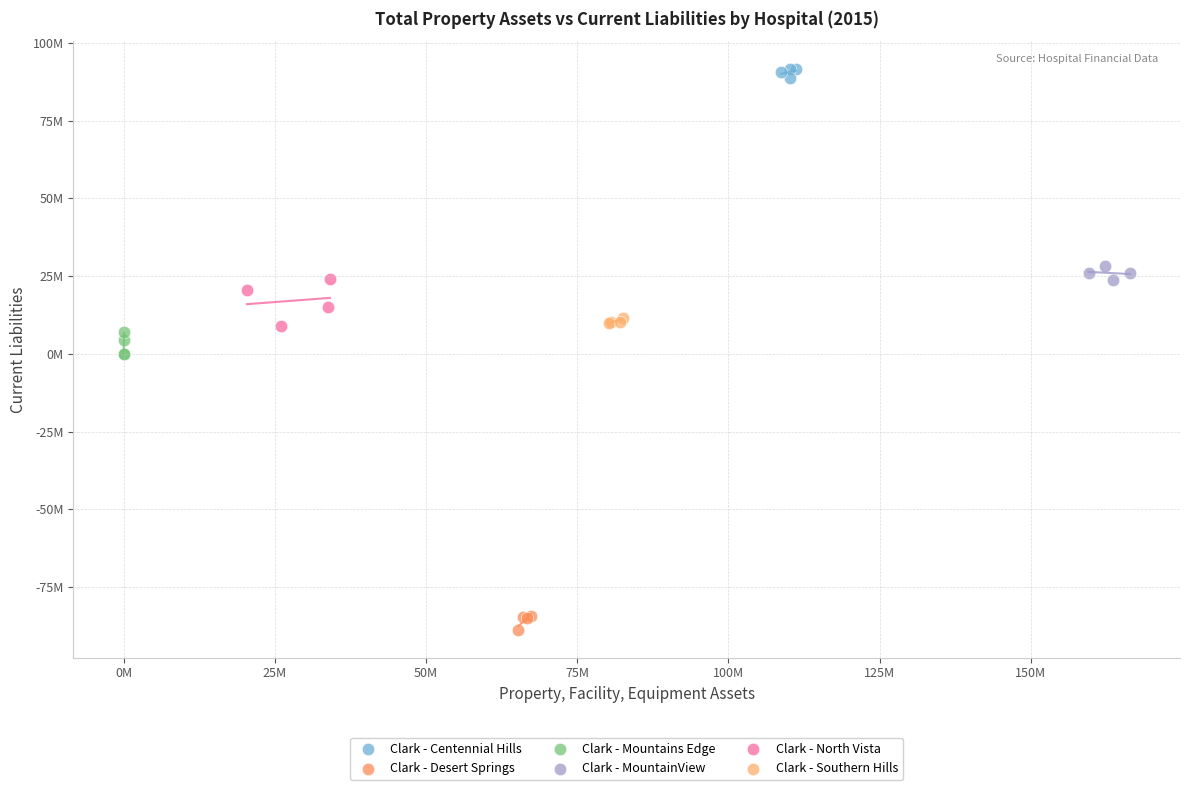

Which series contains the lowest Y value?

Clark - Desert Springs